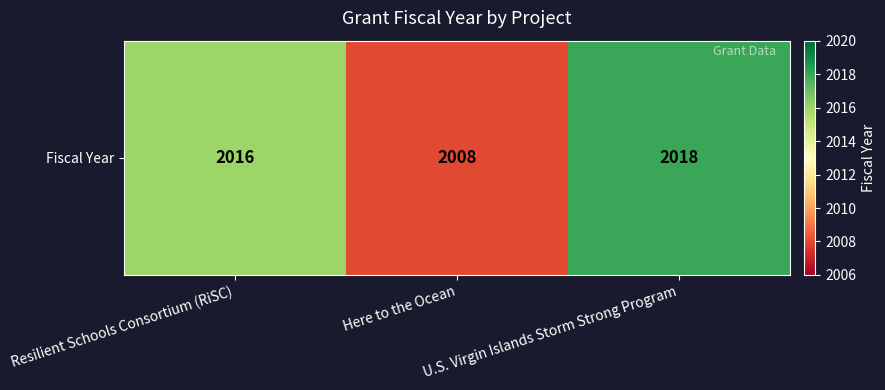

Reading right to left, extract all data points from this chart.

U.S. Virgin Islands Storm Strong Program=2018	Here to the Ocean=2008	Resilient Schools Consortium (RiSC)=2016